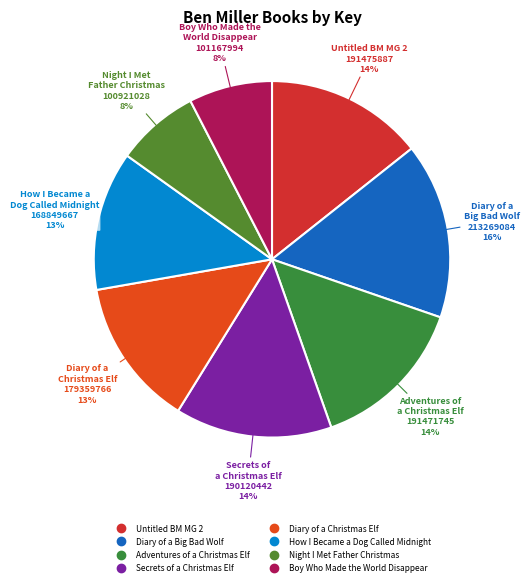

What is the ratio of the value at Diary of a Christmas Elf to the value at Diary of a Big Bad Wolf?

0.8